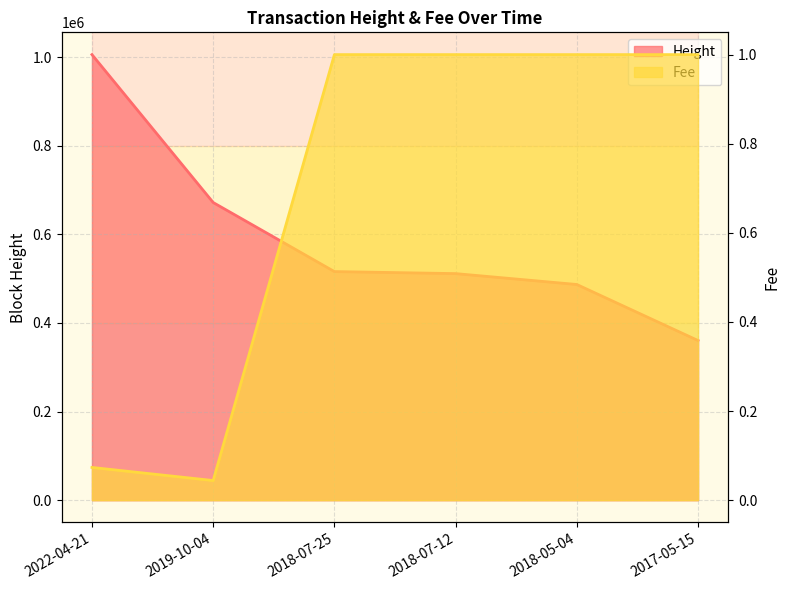

Where is Fee nearest to the value 0?

2019-10-04